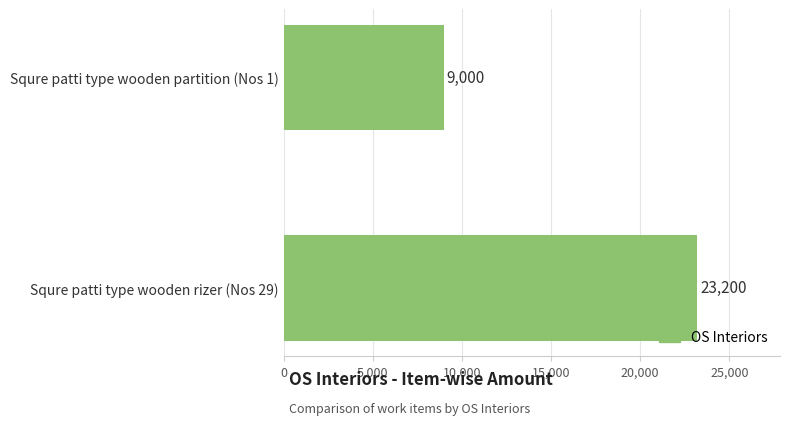

What is the minimum value shown in the chart?

9000